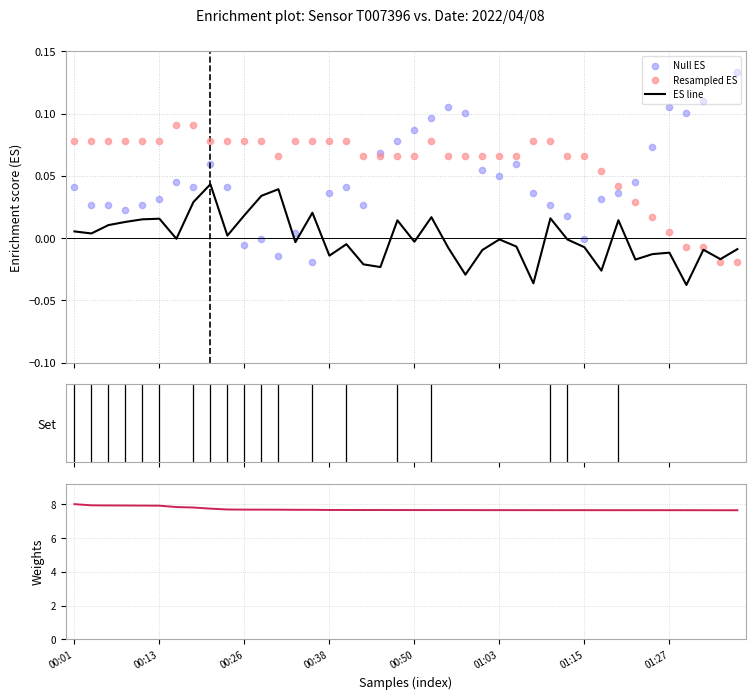

What is the total value across all series at 17?

7.7